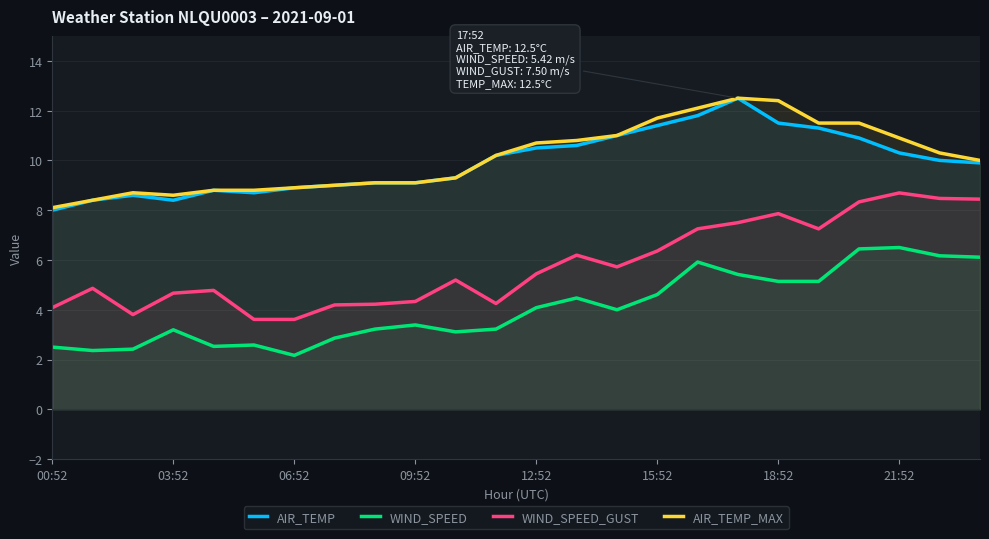

Read the AIR_TEMP_MAX value at 8.

9.1